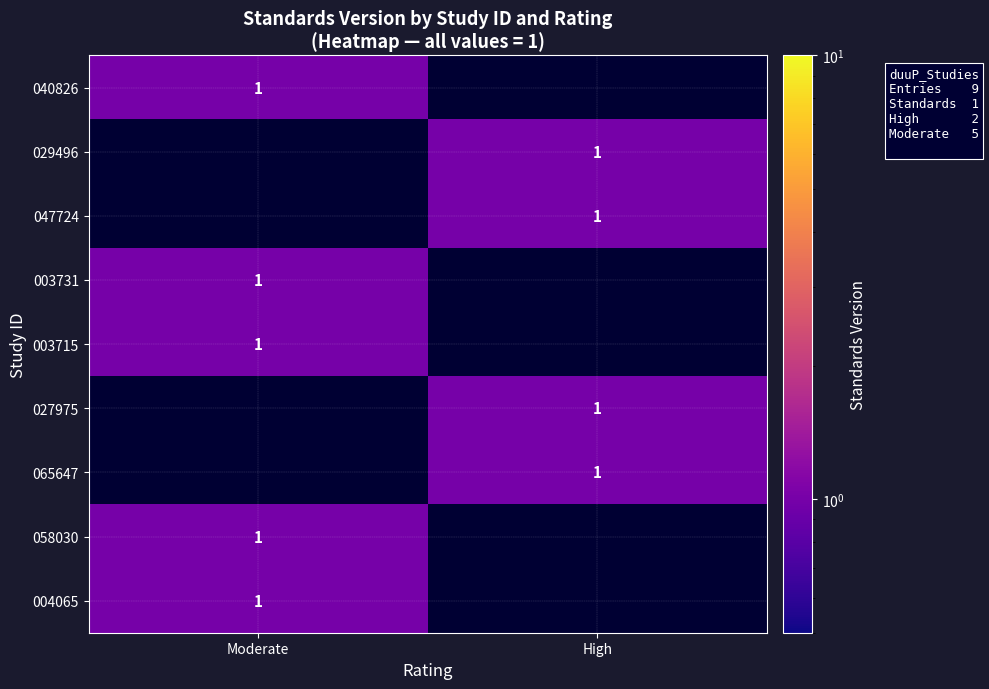

Is it true that 058030 equals 1 at Moderate?

True